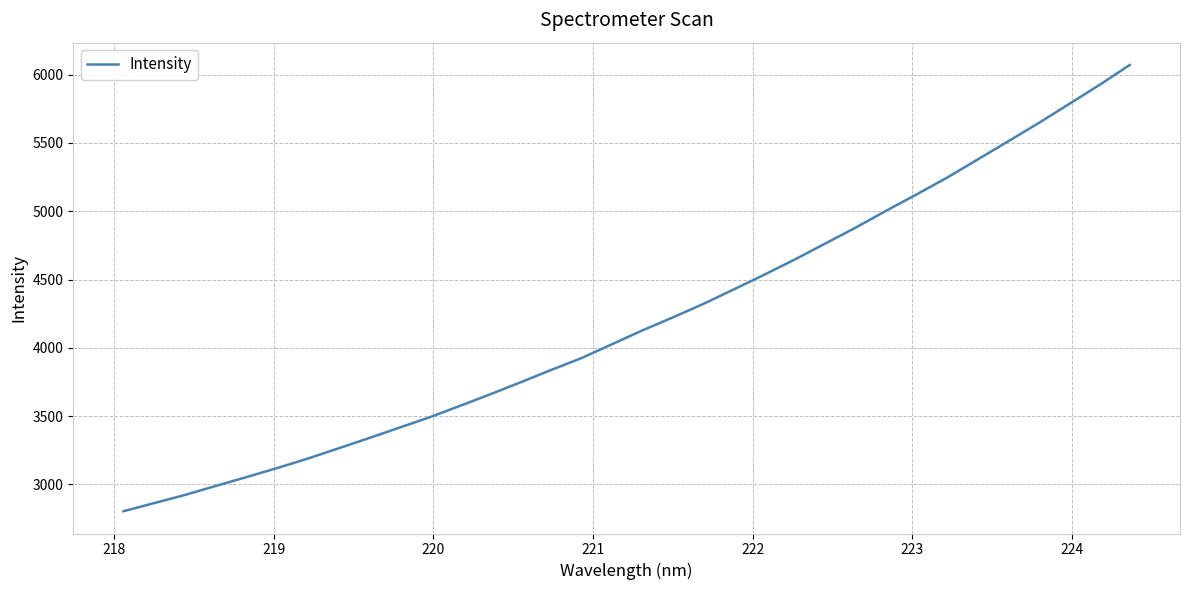

What is the average value?

4200.1